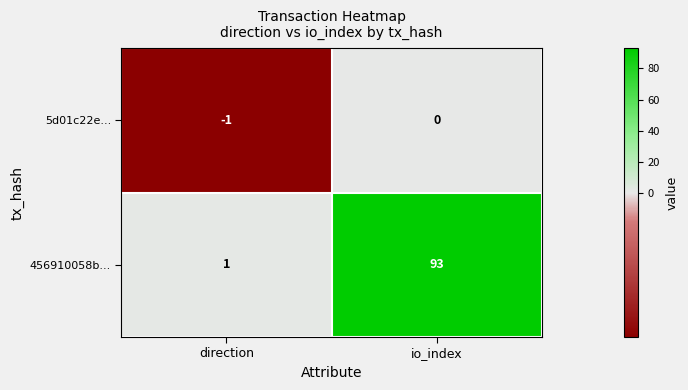

What is the average value of the 456910058b... series?

47